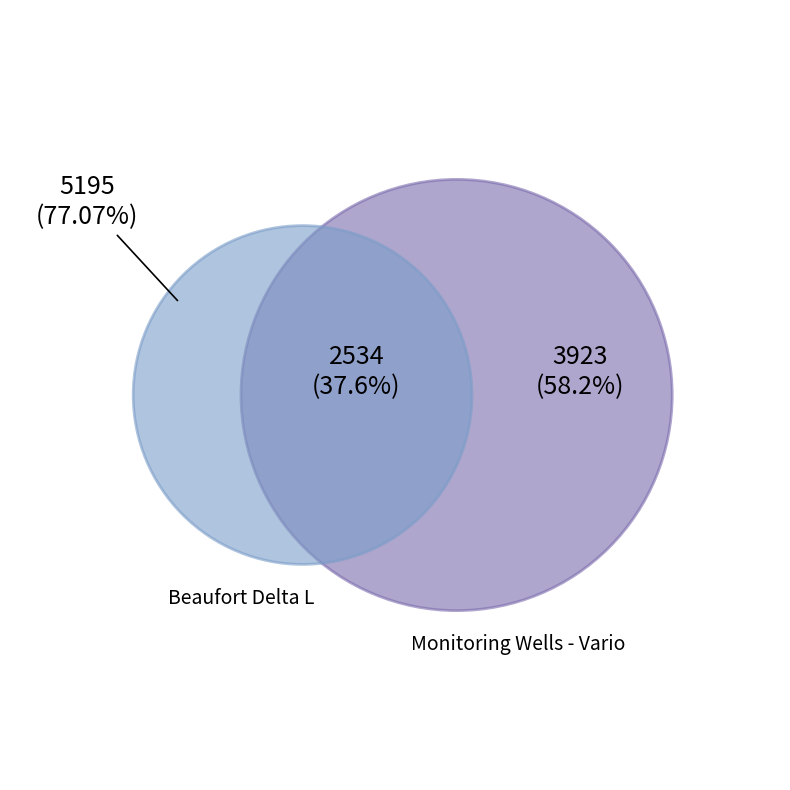

True or false: Monitoring Wells - Various Communities accounts for 29% of the total.

False